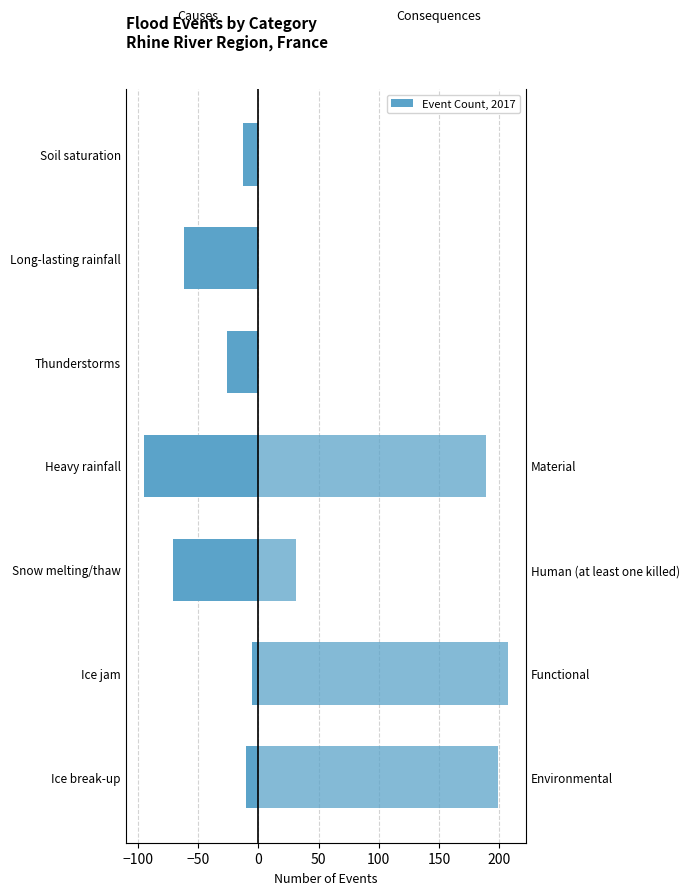

How many values in Consequences (Events) are above zero?

4